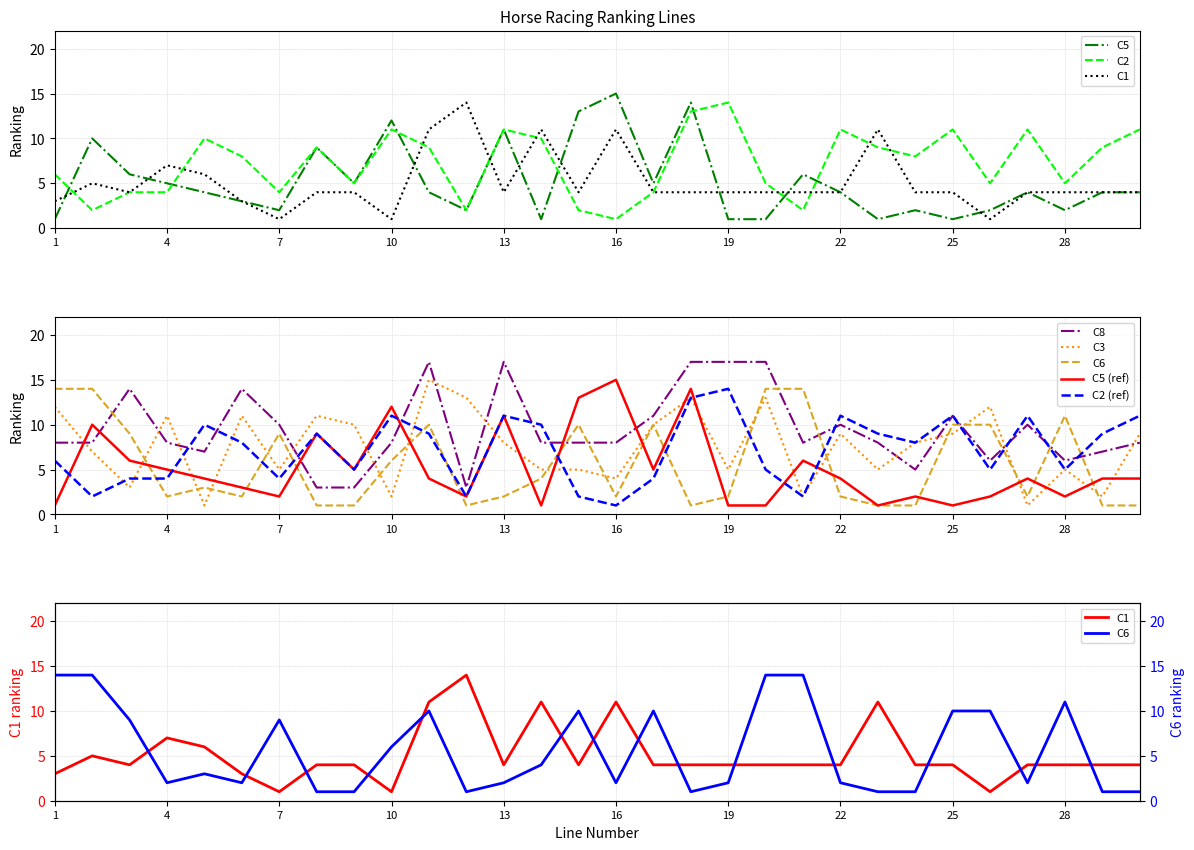

True or false: C2 and C5 intersect in this chart.

True